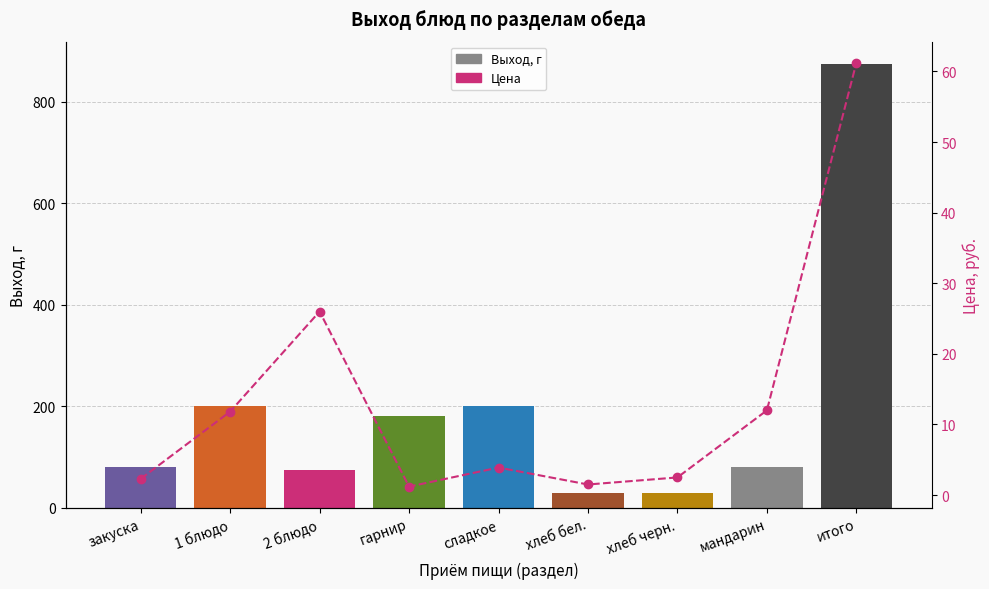

How many data points in Цена are less than 3?

4